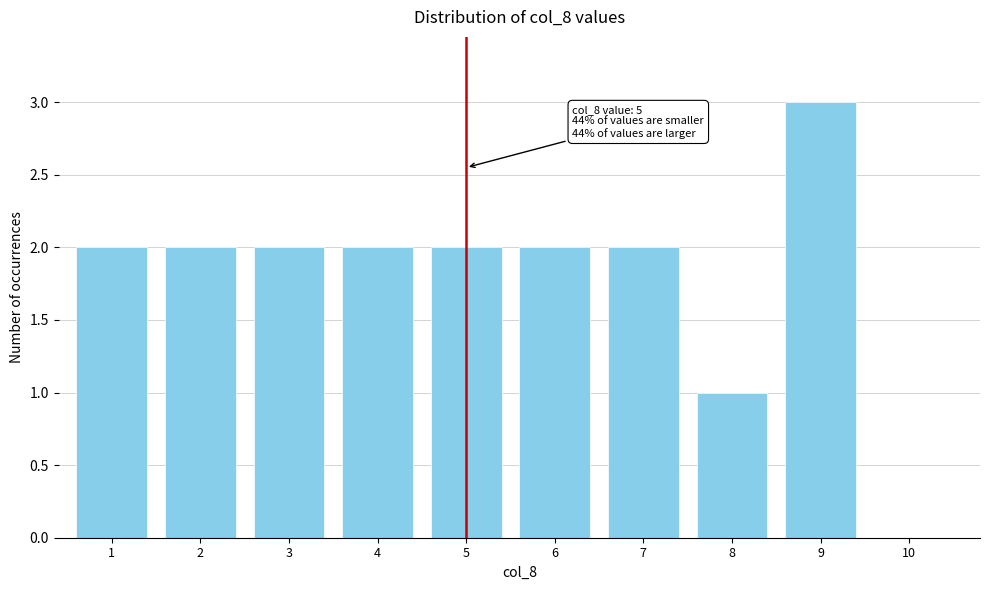

Reading left to right, what are all the values shown in this chart?

1=2	2=2	3=2	4=2	5=2	6=2	7=2	8=1	9=3	10=0